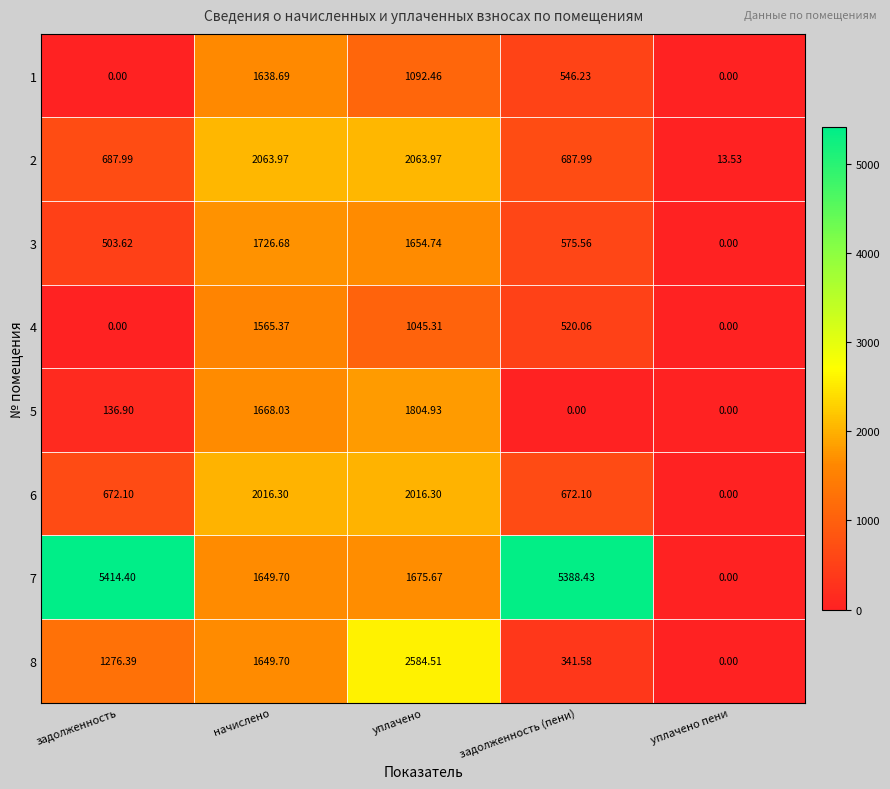

Where does the 2 series first go above 687?

задолженность